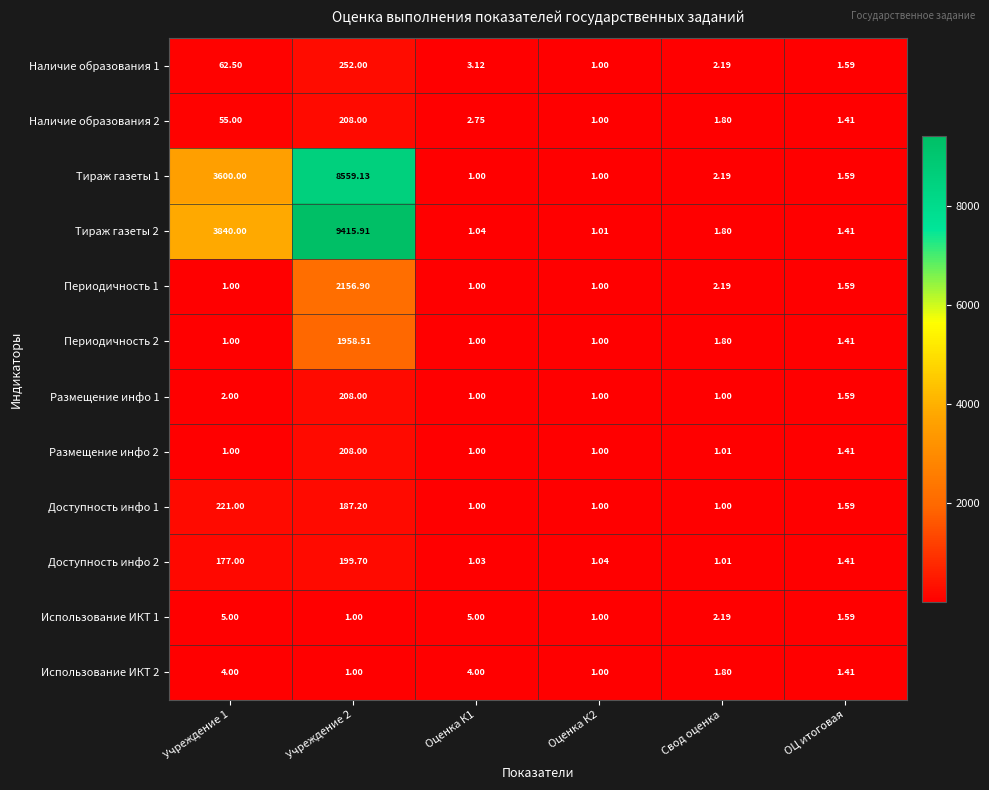

At which label is Периодичность 1 closest to 1078?

Свод оценка